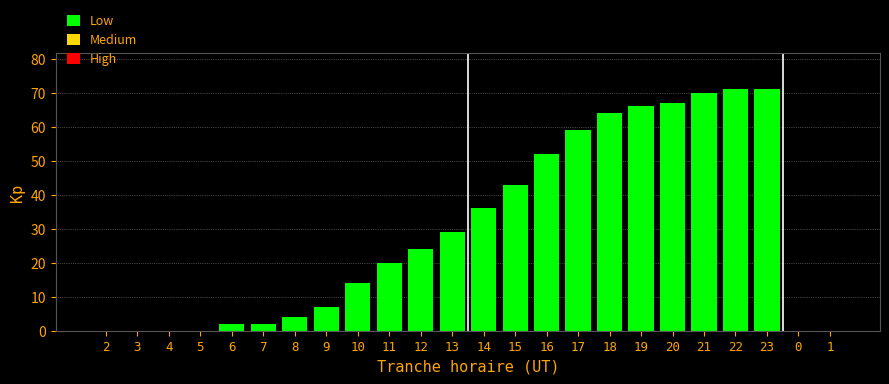

Reading right to left, transcribe all the data shown in this chart.

1=0	0=0	23=71	22=71	21=70	20=67	19=66	18=64	17=59	16=52	15=43	14=36	13=29	12=24	11=20	10=14	9=7	8=4	7=2	6=2	5=0	4=0	3=0	2=0